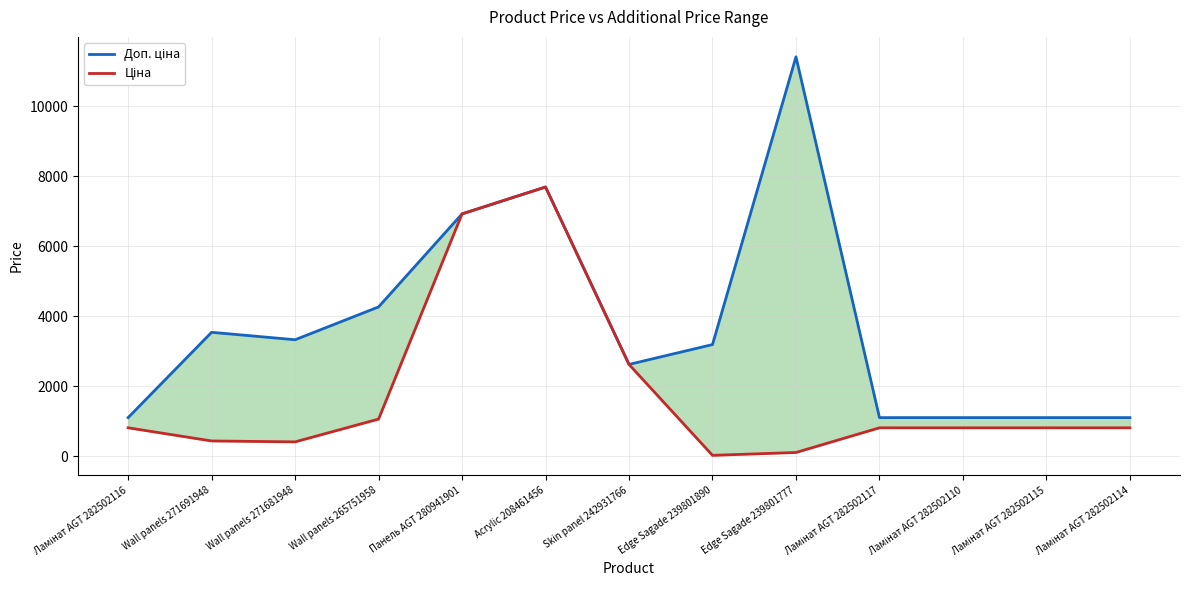

In Доп. ціна, how many points are higher than both neighbors (excluding endpoints)?

3